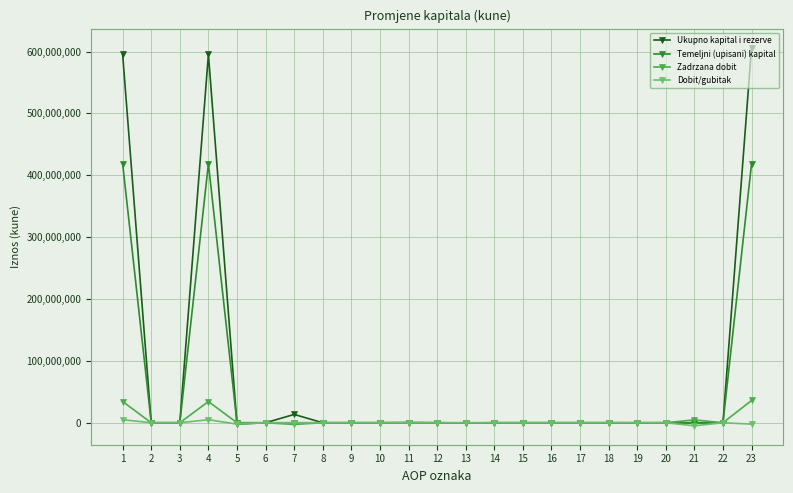

True or false: Zadrzana dobit has a value of 0 at 5.

True